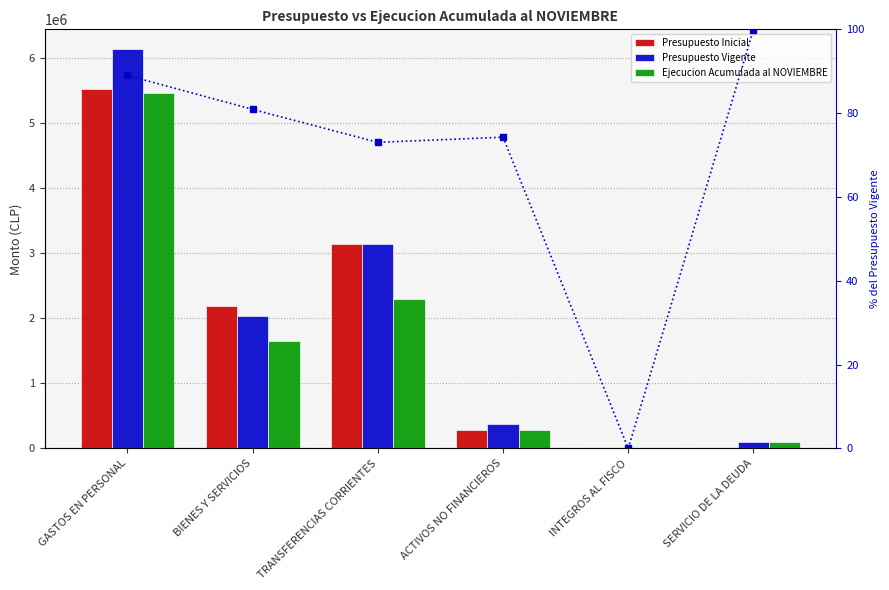

Which series has the largest range (max minus min)?

Presupuesto Vigente